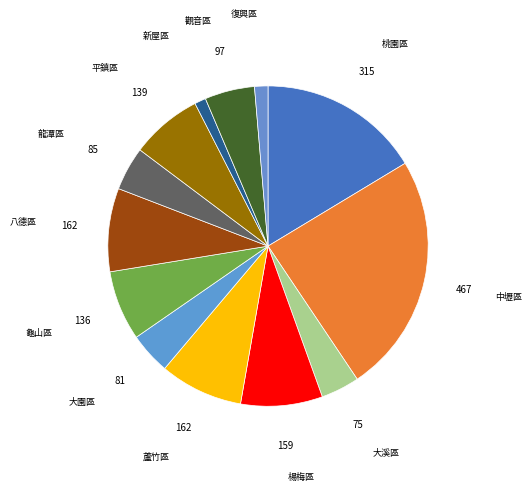

True or false: 復興區 accounts for 11% of the total.

False